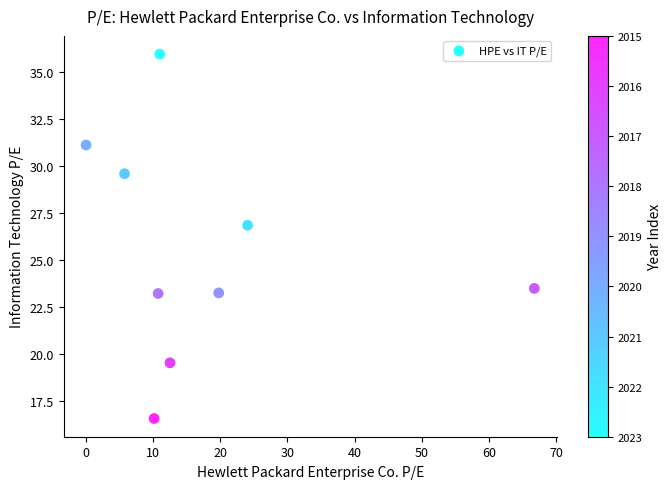

What Y value in the scatter plot is closest to 26?

26.9